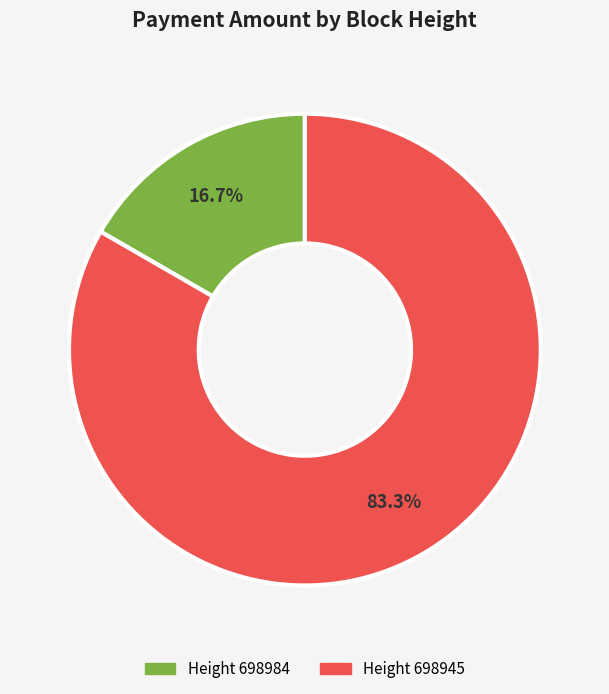

Combined, what portion of the pie is Height 698945 and Height 698984?

100.0%